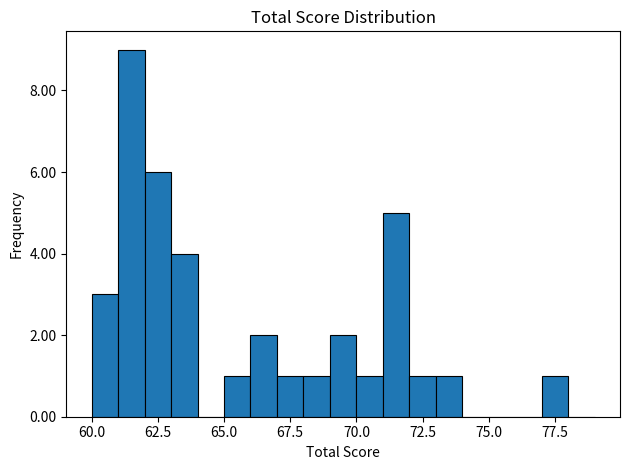

Around what value on the x-axis is the tallest bar? Give the approximate position of its centre, as read against the axis.

61.5